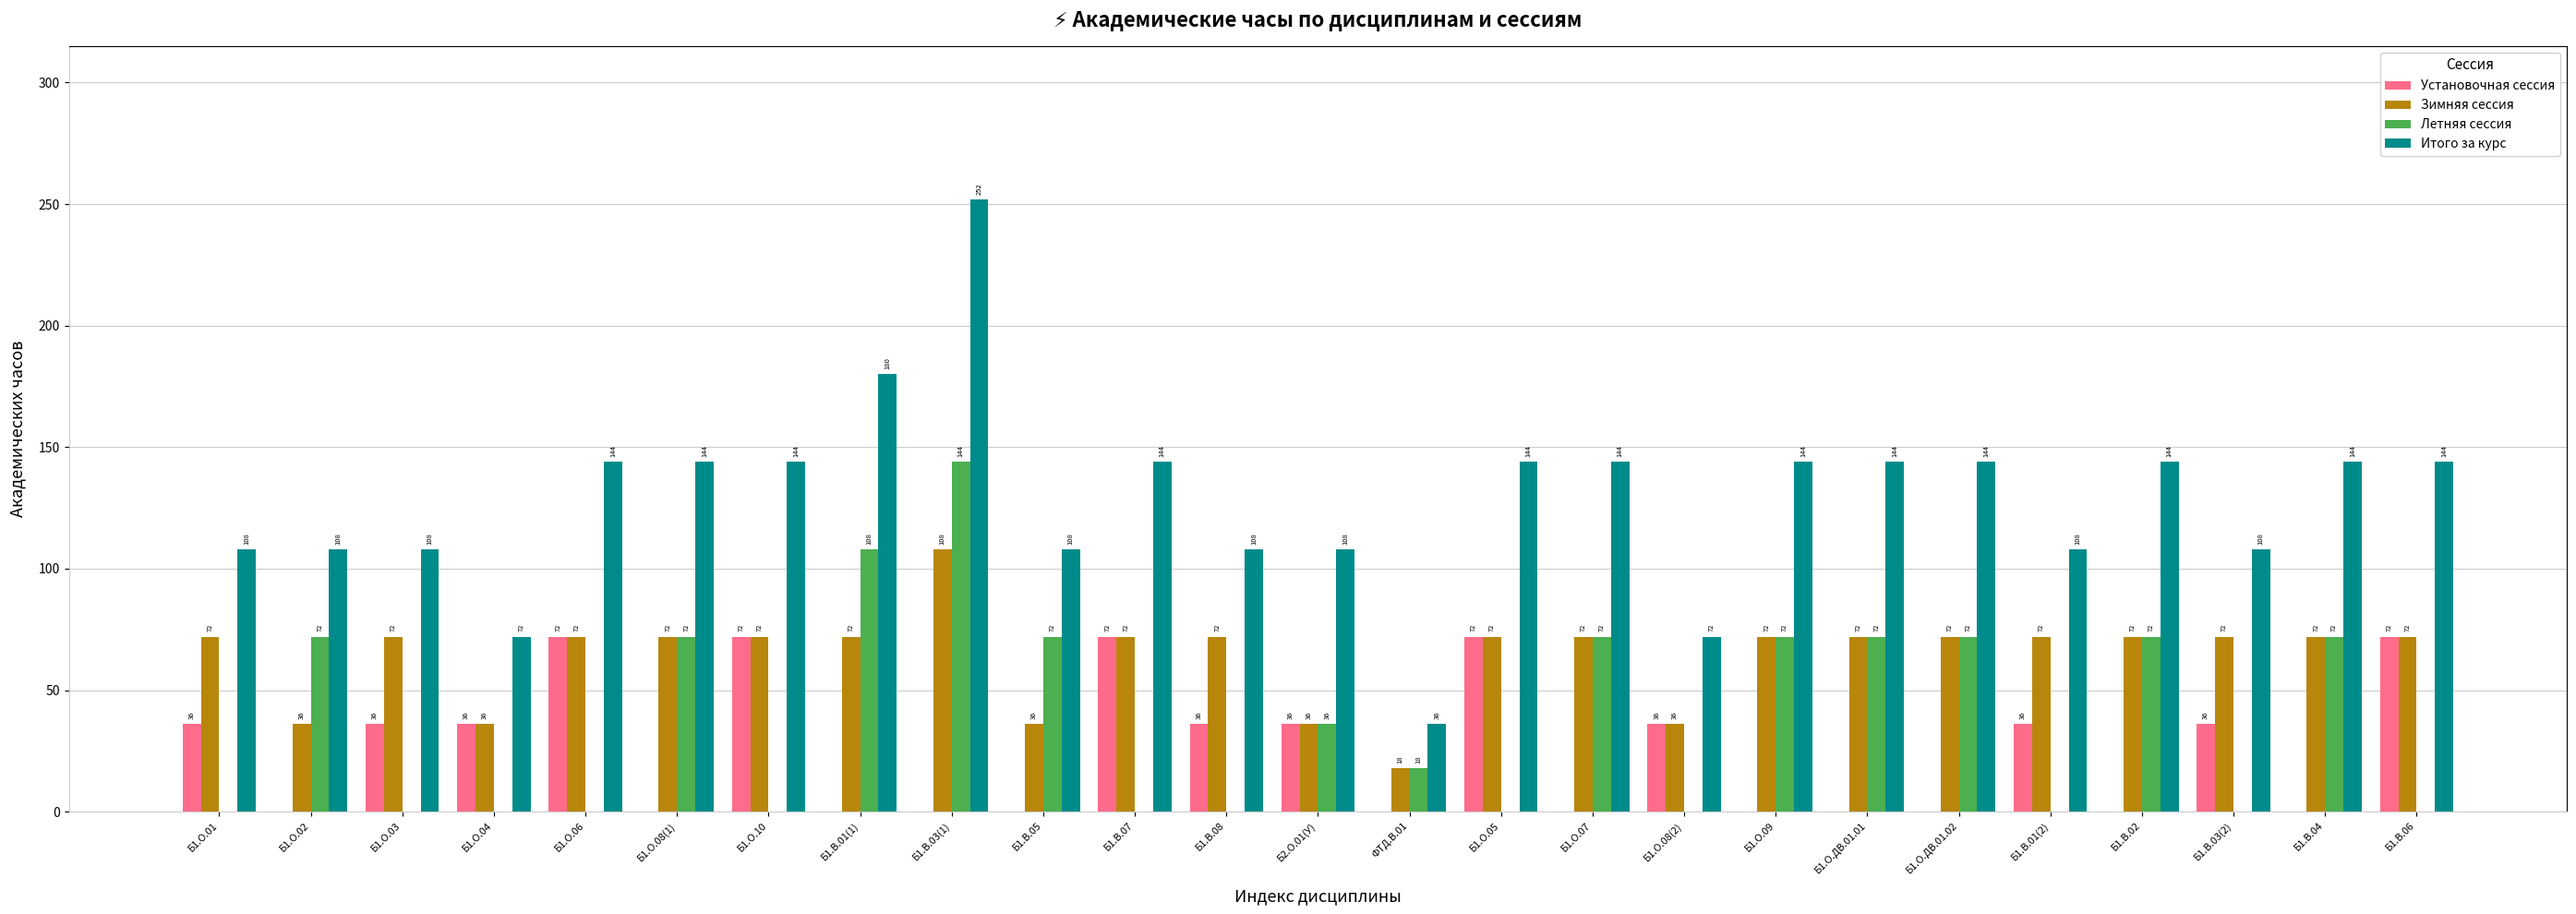

Reading left to right, transcribe all the data shown in this chart.

Установочная сессия: Б1.О.01=36	Б1.О.02=0	Б1.О.03=36	Б1.О.04=36	Б1.О.06=72	Б1.О.08(1)=0	Б1.О.10=72	Б1.В.01(1)=0	Б1.В.03(1)=0	Б1.В.05=0	Б1.В.07=72	Б1.В.08=36	Б2.О.01(У)=36	ФТД.В.01=0	Б1.О.05=72	Б1.О.07=0	Б1.О.08(2)=36	Б1.О.09=0	Б1.О.ДВ.01.01=0	Б1.О.ДВ.01.02=0	Б1.В.01(2)=36	Б1.В.02=0	Б1.В.03(2)=36	Б1.В.04=0	Б1.В.06=72
Зимняя сессия: Б1.О.01=72	Б1.О.02=36	Б1.О.03=72	Б1.О.04=36	Б1.О.06=72	Б1.О.08(1)=72	Б1.О.10=72	Б1.В.01(1)=72	Б1.В.03(1)=108	Б1.В.05=36	Б1.В.07=72	Б1.В.08=72	Б2.О.01(У)=36	ФТД.В.01=18	Б1.О.05=72	Б1.О.07=72	Б1.О.08(2)=36	Б1.О.09=72	Б1.О.ДВ.01.01=72	Б1.О.ДВ.01.02=72	Б1.В.01(2)=72	Б1.В.02=72	Б1.В.03(2)=72	Б1.В.04=72	Б1.В.06=72
Летняя сессия: Б1.О.01=0	Б1.О.02=72	Б1.О.03=0	Б1.О.04=0	Б1.О.06=0	Б1.О.08(1)=72	Б1.О.10=0	Б1.В.01(1)=108	Б1.В.03(1)=144	Б1.В.05=72	Б1.В.07=0	Б1.В.08=0	Б2.О.01(У)=36	ФТД.В.01=18	Б1.О.05=0	Б1.О.07=72	Б1.О.08(2)=0	Б1.О.09=72	Б1.О.ДВ.01.01=72	Б1.О.ДВ.01.02=72	Б1.В.01(2)=0	Б1.В.02=72	Б1.В.03(2)=0	Б1.В.04=72	Б1.В.06=0
Итого за курс: Б1.О.01=108	Б1.О.02=108	Б1.О.03=108	Б1.О.04=72	Б1.О.06=144	Б1.О.08(1)=144	Б1.О.10=144	Б1.В.01(1)=180	Б1.В.03(1)=252	Б1.В.05=108	Б1.В.07=144	Б1.В.08=108	Б2.О.01(У)=108	ФТД.В.01=36	Б1.О.05=144	Б1.О.07=144	Б1.О.08(2)=72	Б1.О.09=144	Б1.О.ДВ.01.01=144	Б1.О.ДВ.01.02=144	Б1.В.01(2)=108	Б1.В.02=144	Б1.В.03(2)=108	Б1.В.04=144	Б1.В.06=144